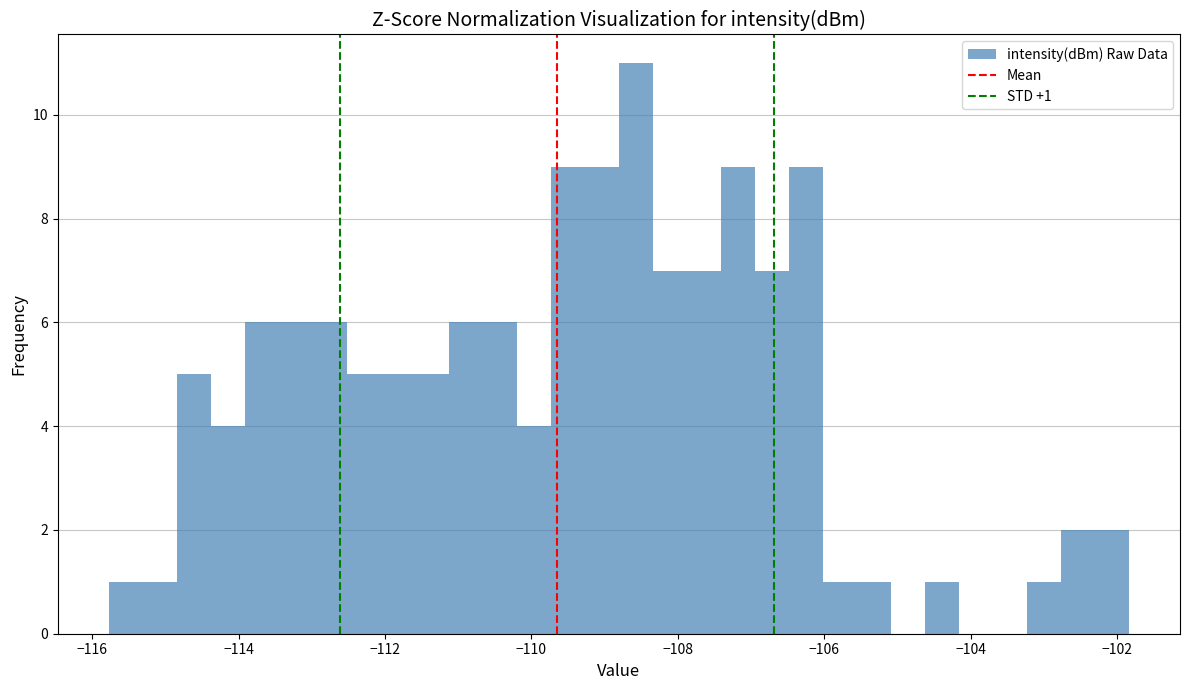

Around what value on the x-axis is the tallest bar? Give the approximate position of its centre, as read against the axis.

-108.6